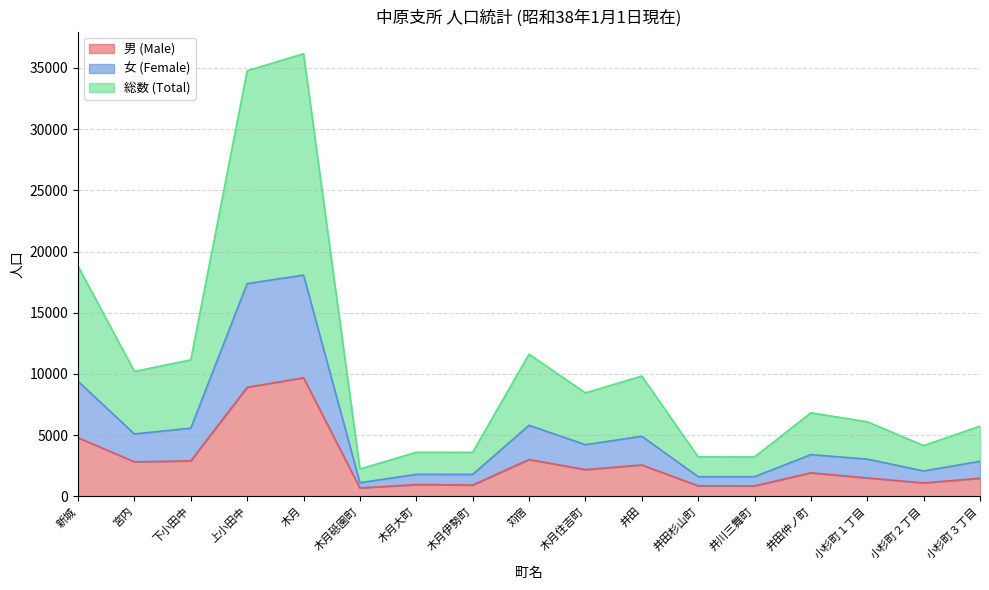

What is the label of the 7th point from the left?

木月大町